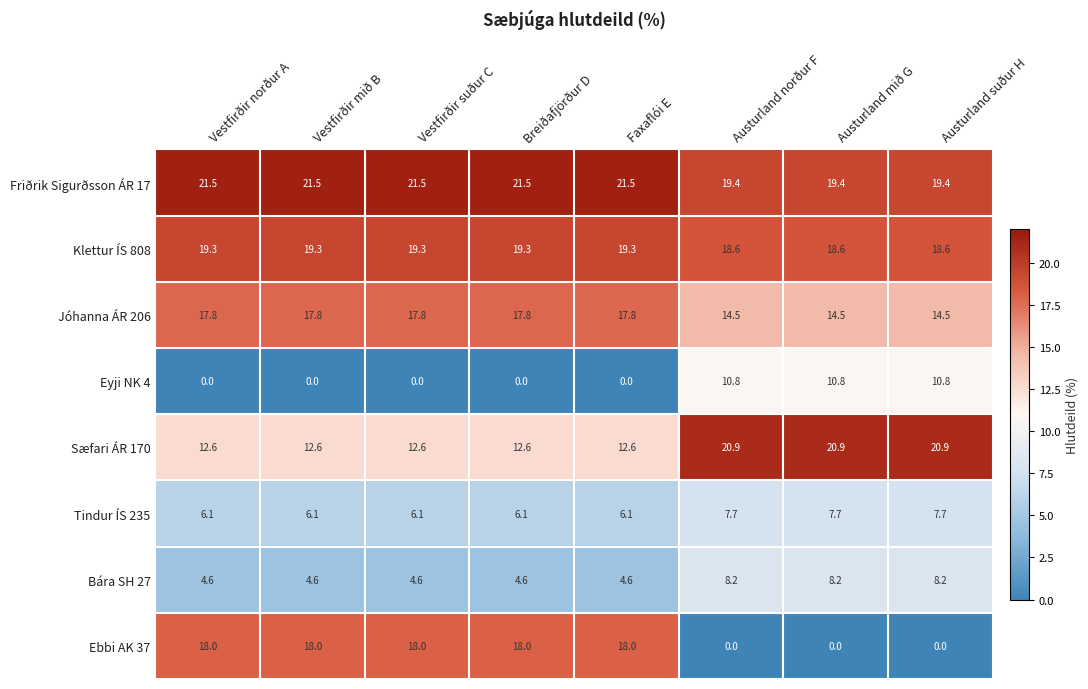

Count the number of data series in this chart.

8